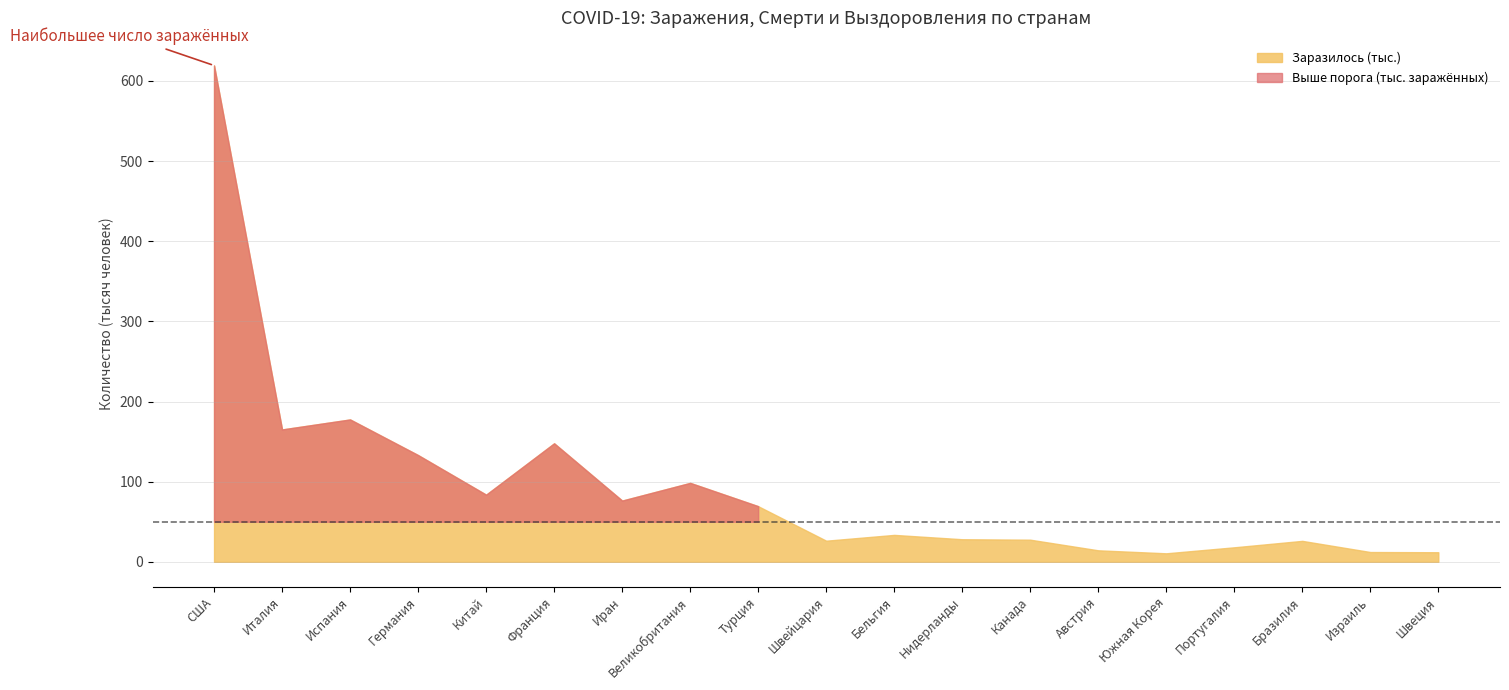

Which series changed the most between Великобритания and Бельгия?

Заразилось